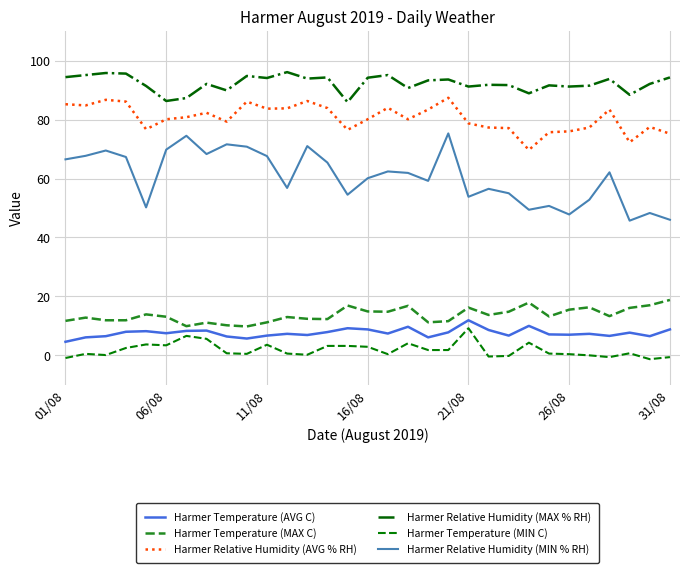

Is this an area chart (filled region under the line)?

No